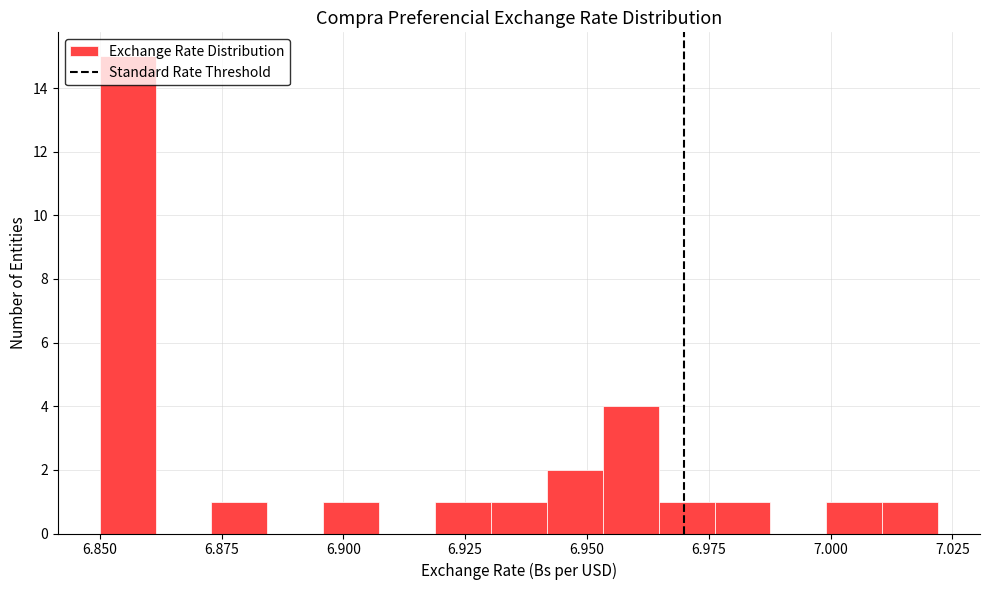

Around what value on the x-axis is the tallest bar? Give the approximate position of its centre, as read against the axis.

6.855